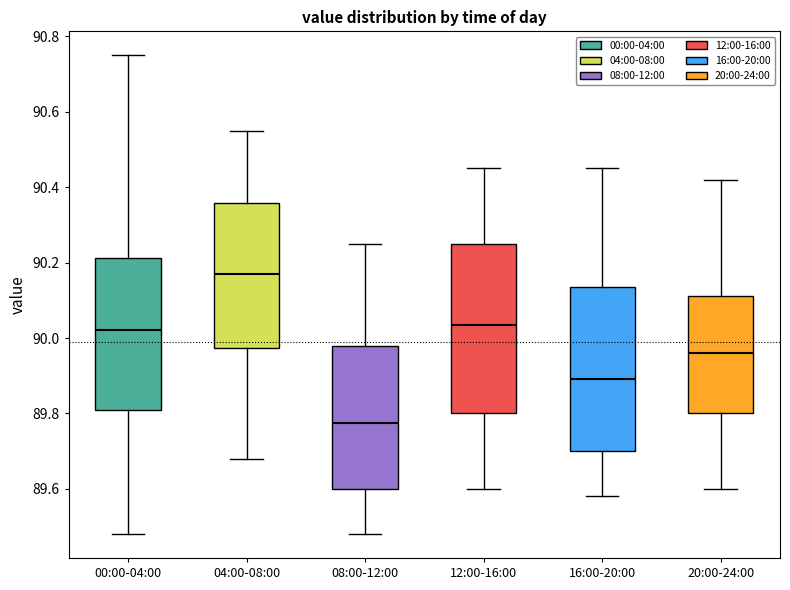

Reading left to right, read every box against the y-axis: the position of its median line, the range the box covers, and the ends of its whiskers. The values are not printed on the chart, so give them approximately, as read against the axis.

00:00-04:00: median 90.02, box 89.82 to 90.22, whiskers 89.48 to 90.76
04:00-08:00: median 90.18, box 89.98 to 90.36, whiskers 89.68 to 90.56
08:00-12:00: median 89.78, box 89.60 to 89.98, whiskers 89.48 to 90.26
12:00-16:00: median 90.04, box 89.80 to 90.26, whiskers 89.60 to 90.46
16:00-20:00: median 89.90, box 89.70 to 90.14, whiskers 89.58 to 90.46
20:00-24:00: median 89.96, box 89.80 to 90.12, whiskers 89.60 to 90.42